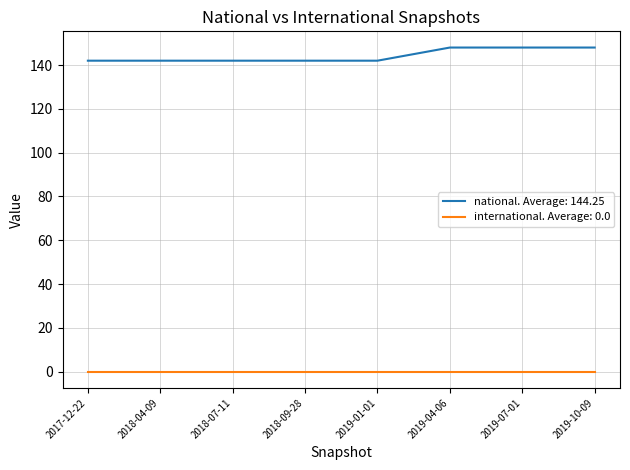

What is the maximum value shown in the chart?

148